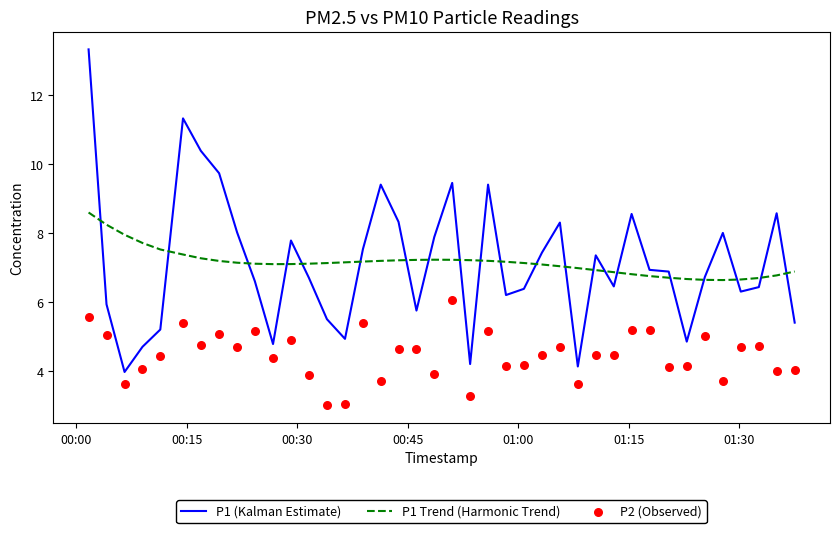

What are all the series names shown in the legend?

P1 (Kalman Estimate), P1 Trend (Harmonic Trend), P2 (Observed)